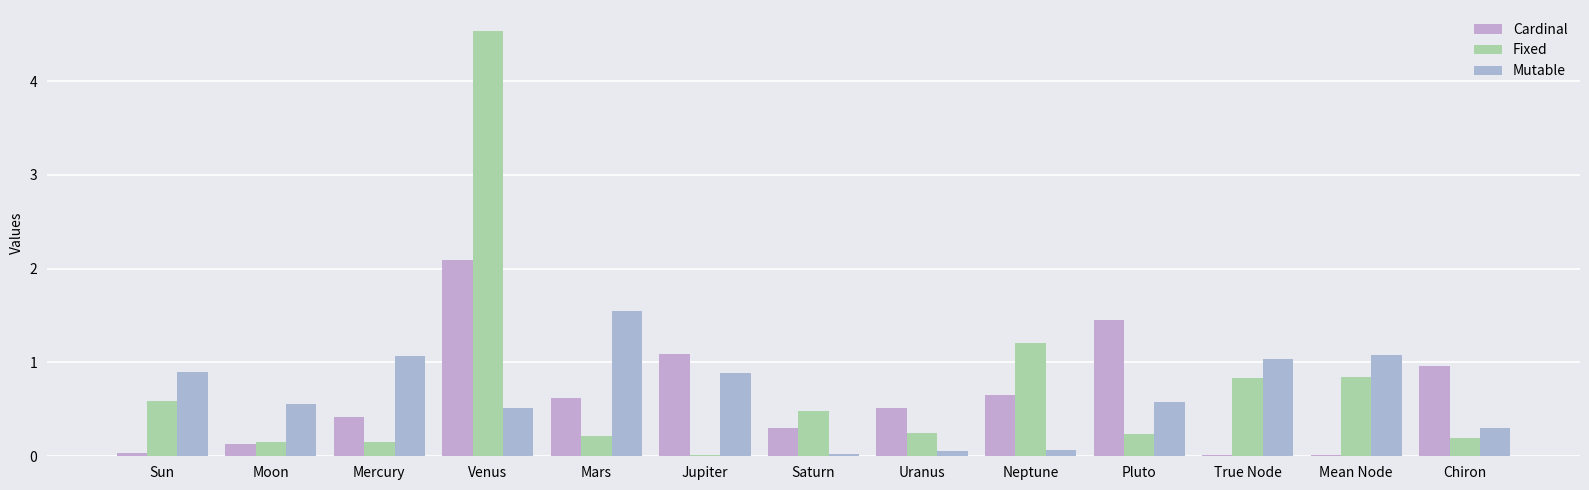

Between Saturn and Neptune, which series saw the biggest shift?

Fixed